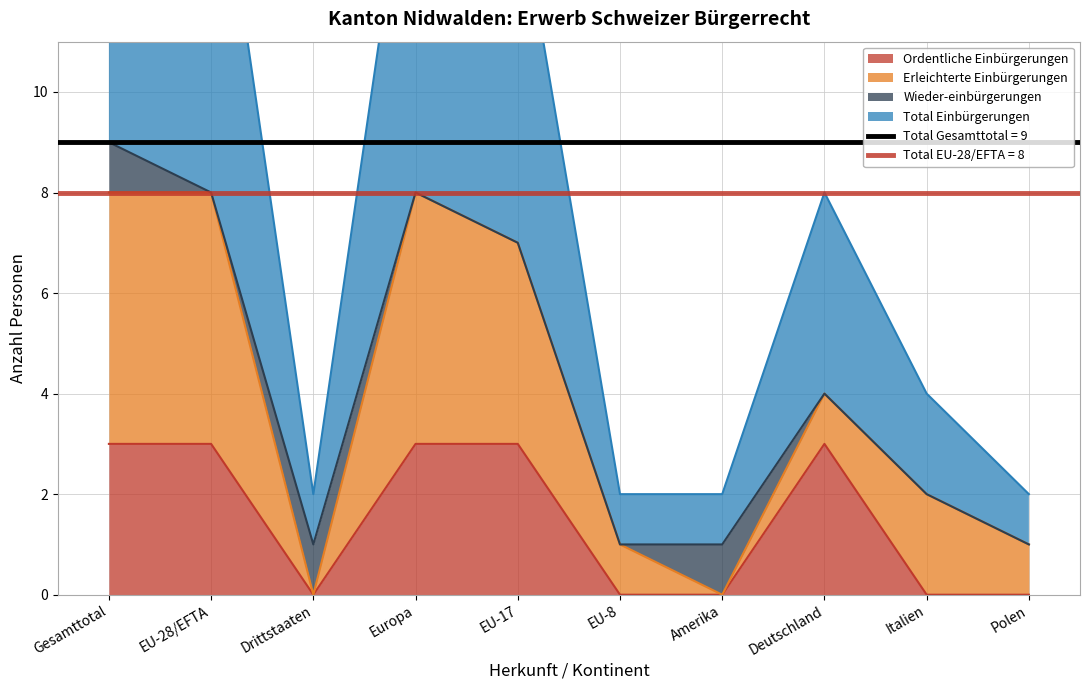

The value of Ordentliche Einbürgerungen at EU-17 is 4. True or false?

False